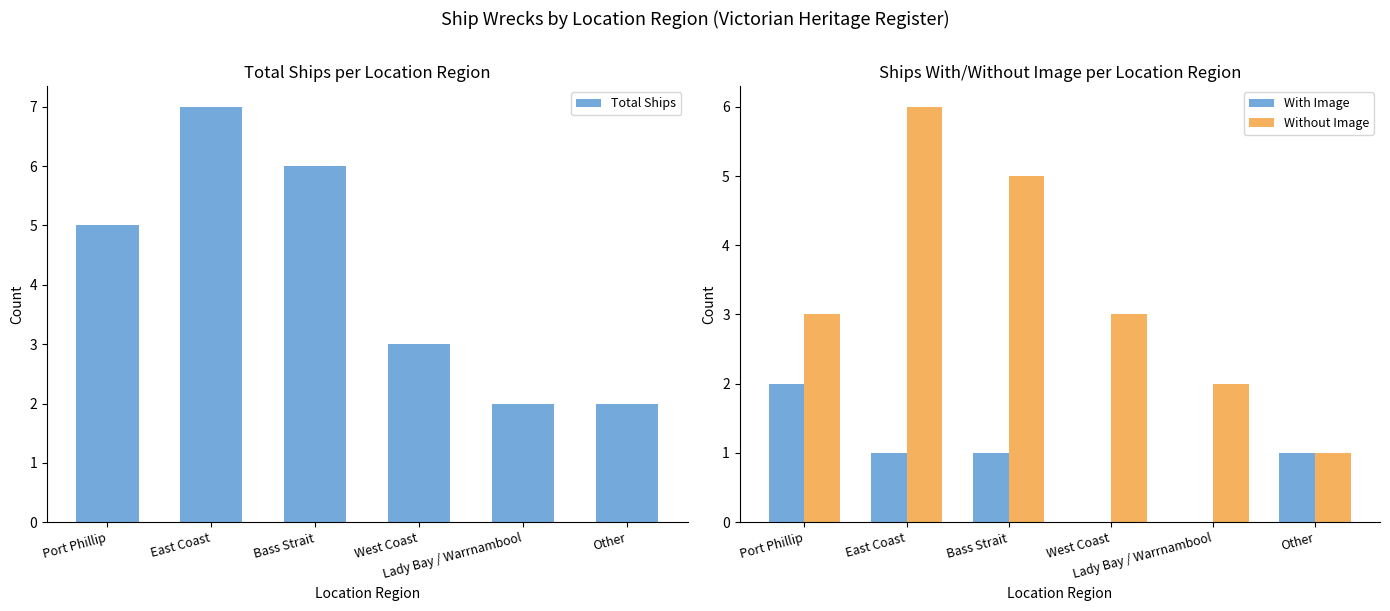

Which has a higher value, East Coast or West Coast?

East Coast